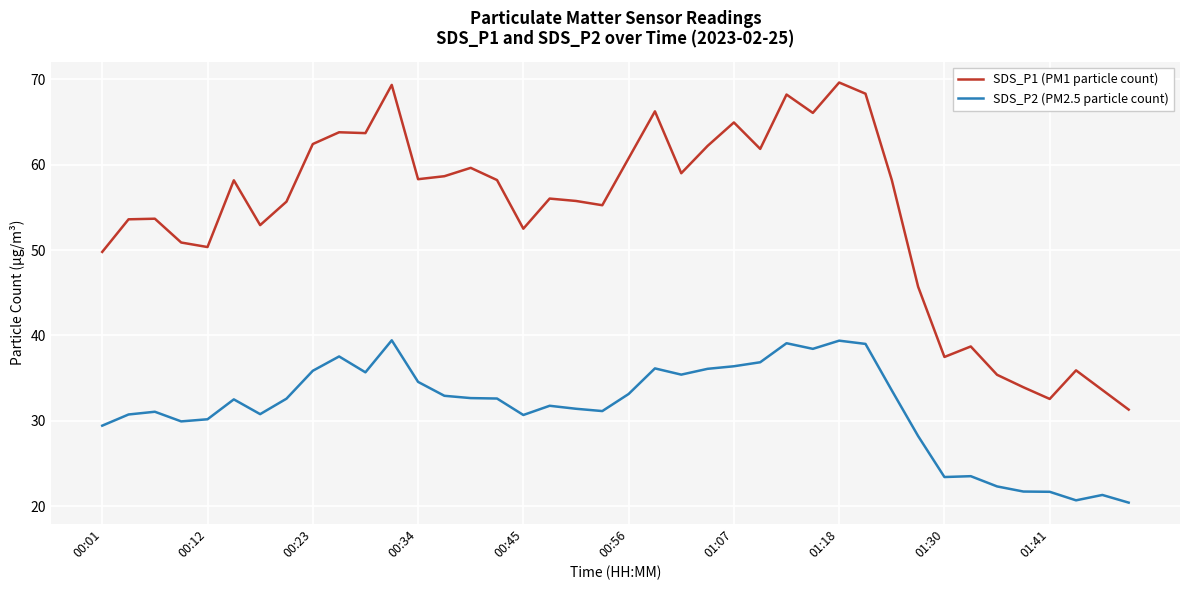

Does the chart display data point markers on the line(s)?

No